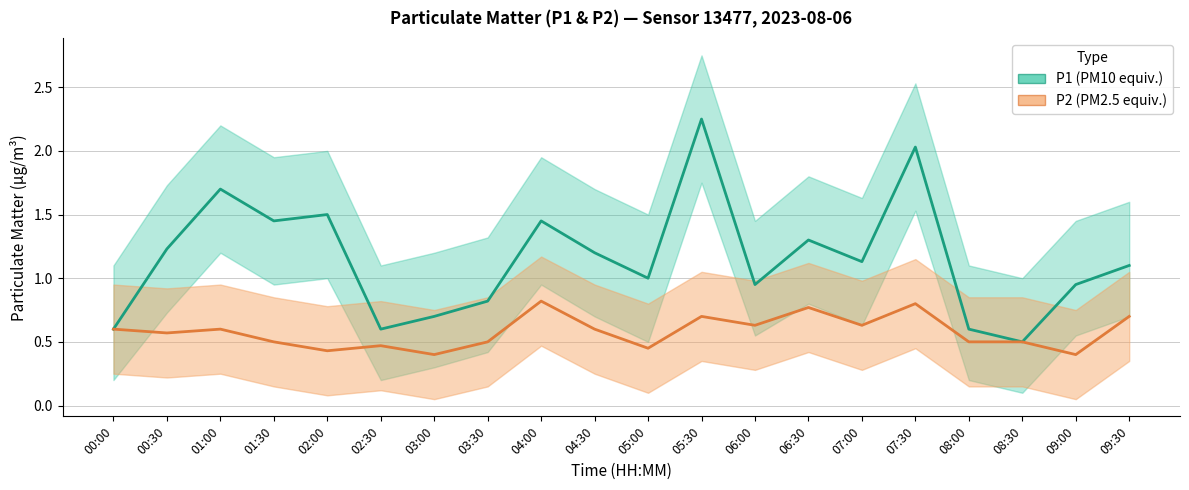

True or false: P1 and P1_lower cross at least once.

False